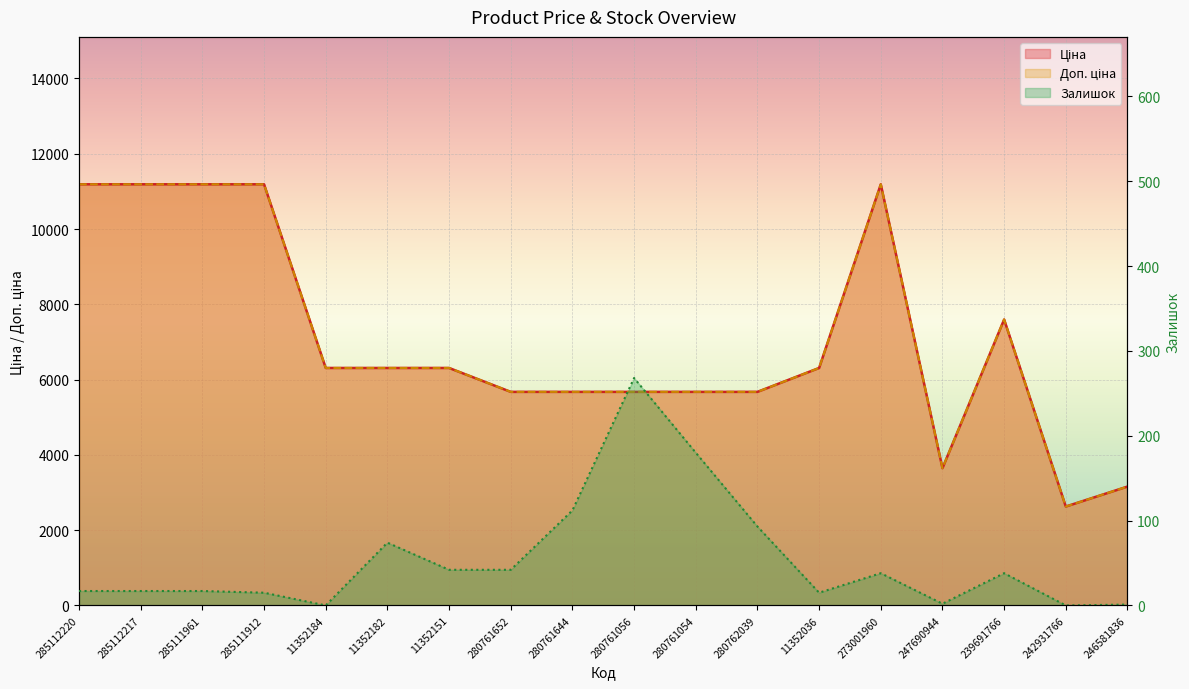

Which series changed the most between 11352151 and 280762039?

Ціна